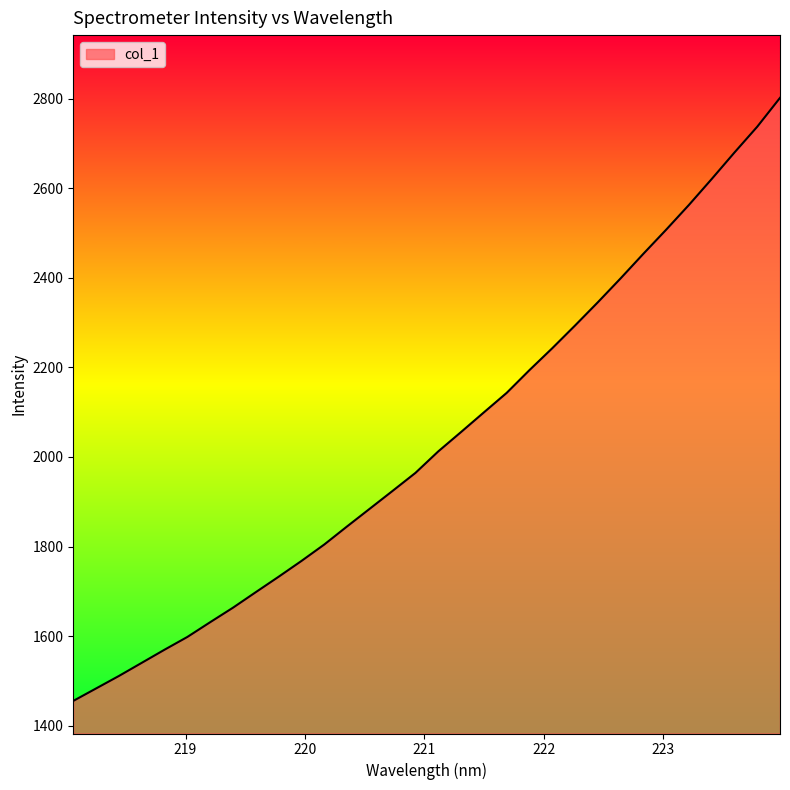

What is the greatest value displayed?

2801.5